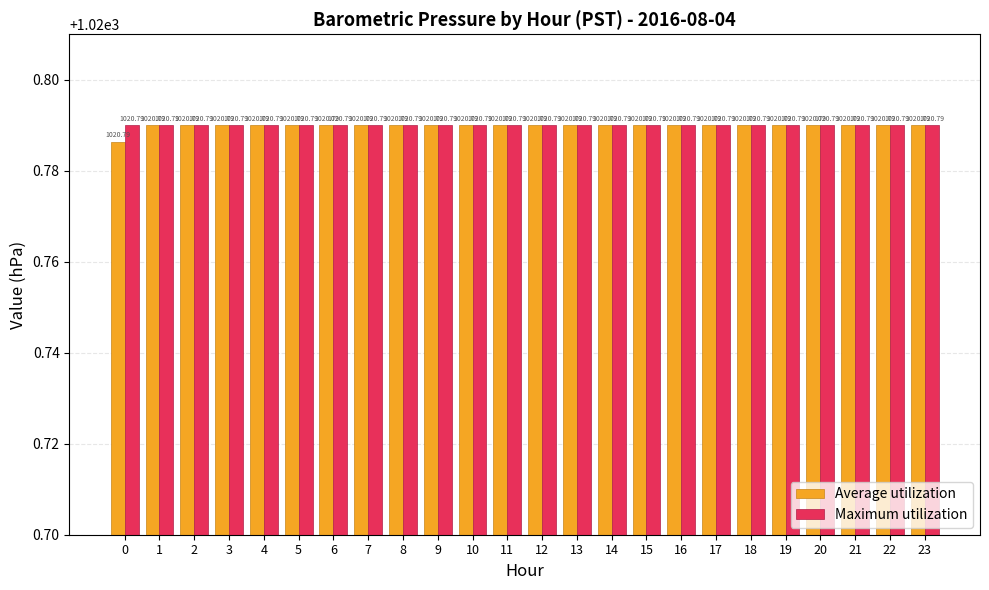

The Average utilization series shows 1020.8 at 15. True or false?

True